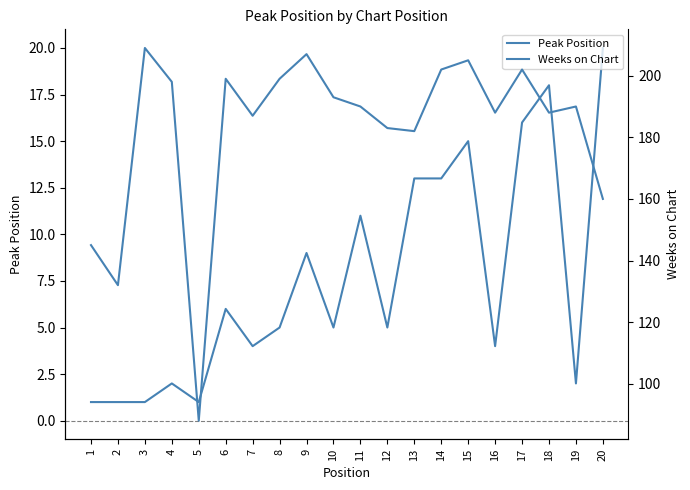

What are all the series names shown in the legend?

Peak Position, Weeks on Chart